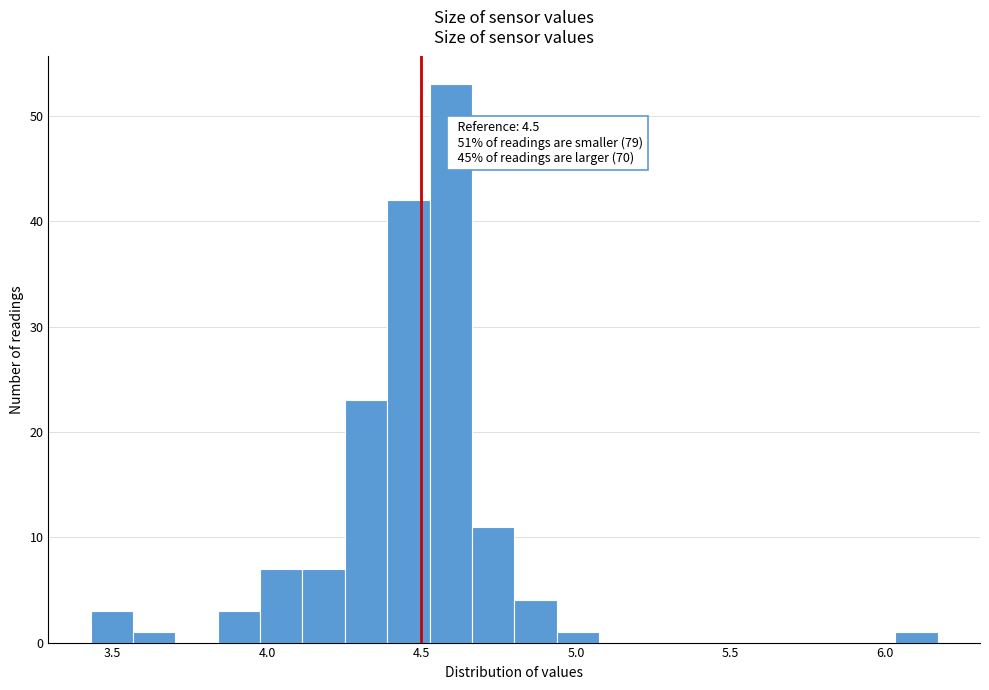

Around what value on the x-axis is the tallest bar? Give the approximate position of its centre, as read against the axis.

4.60